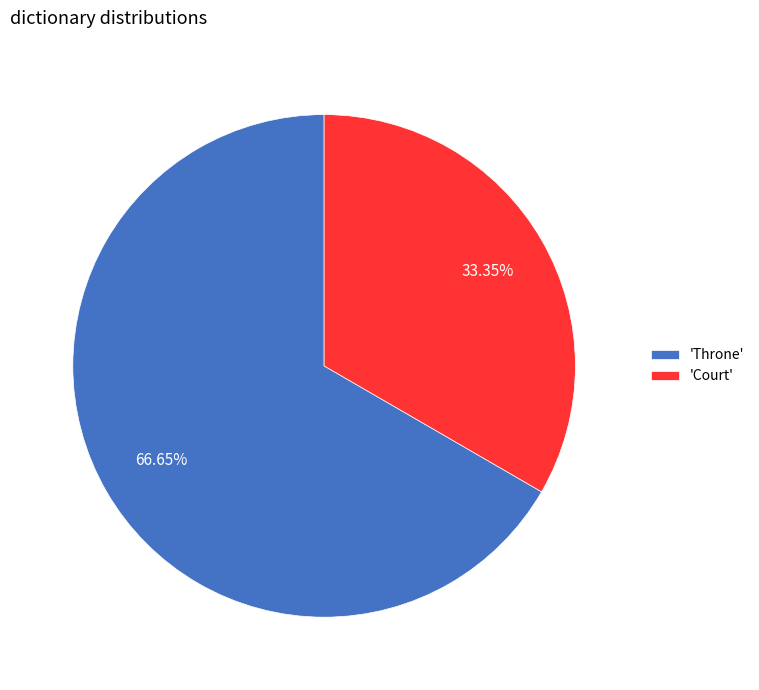

Does any single category account for the majority?

Yes